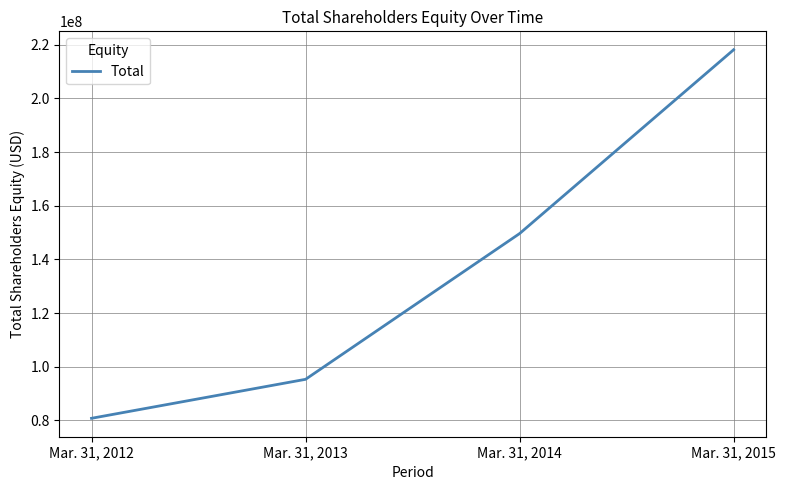

What value does the data have at Mar. 31, 2012?

80767000